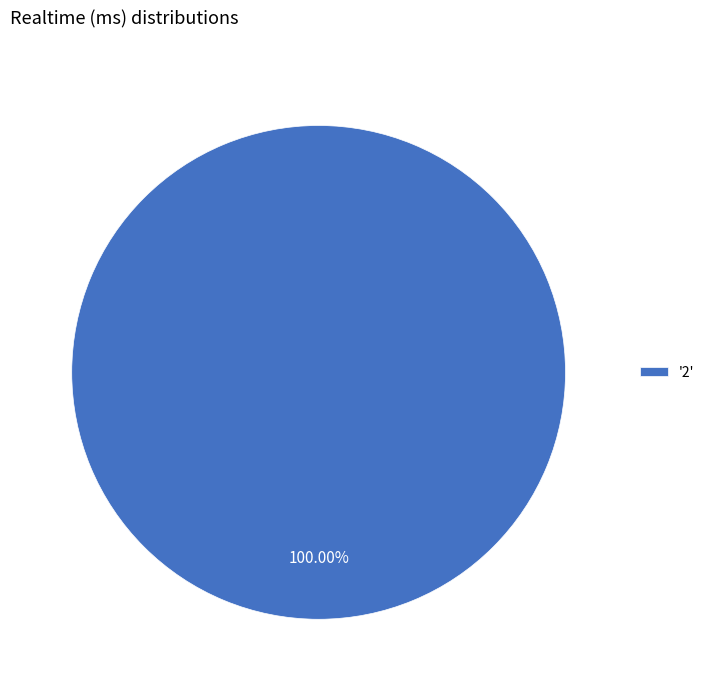

Is there a majority slice in this chart?

Yes